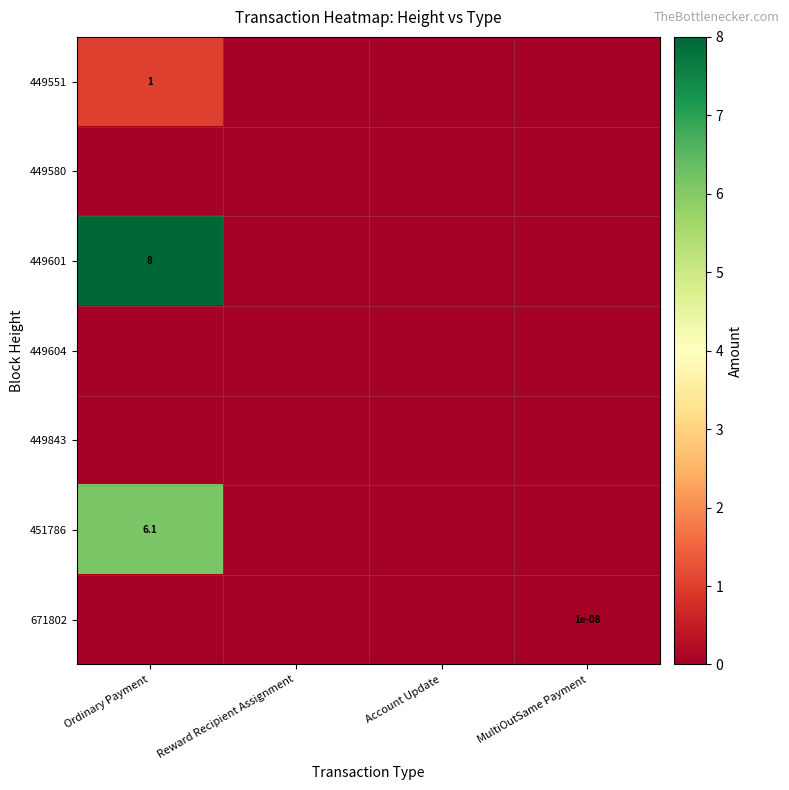

The 451786 series shows 6.1 at Ordinary Payment. True or false?

True